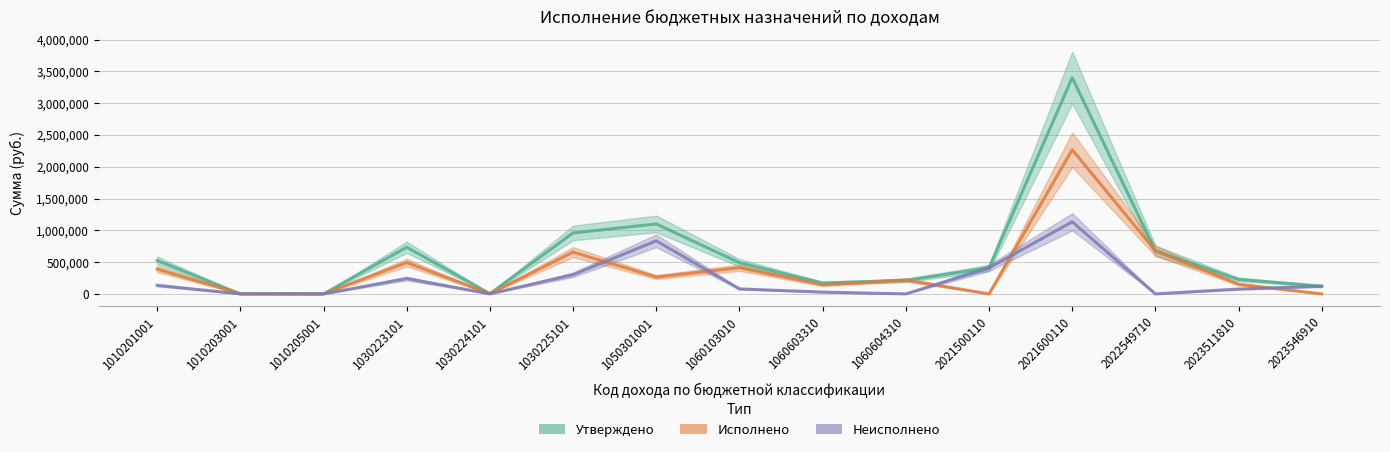

What is the sum of all Утверждено values?

9034173.2